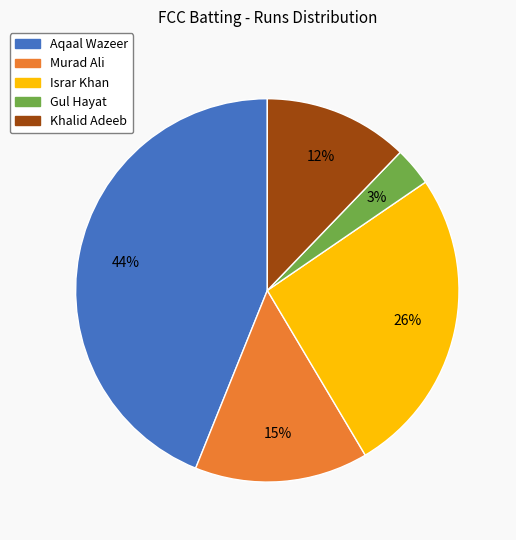

Which slice is the smallest?

Gul Hayat